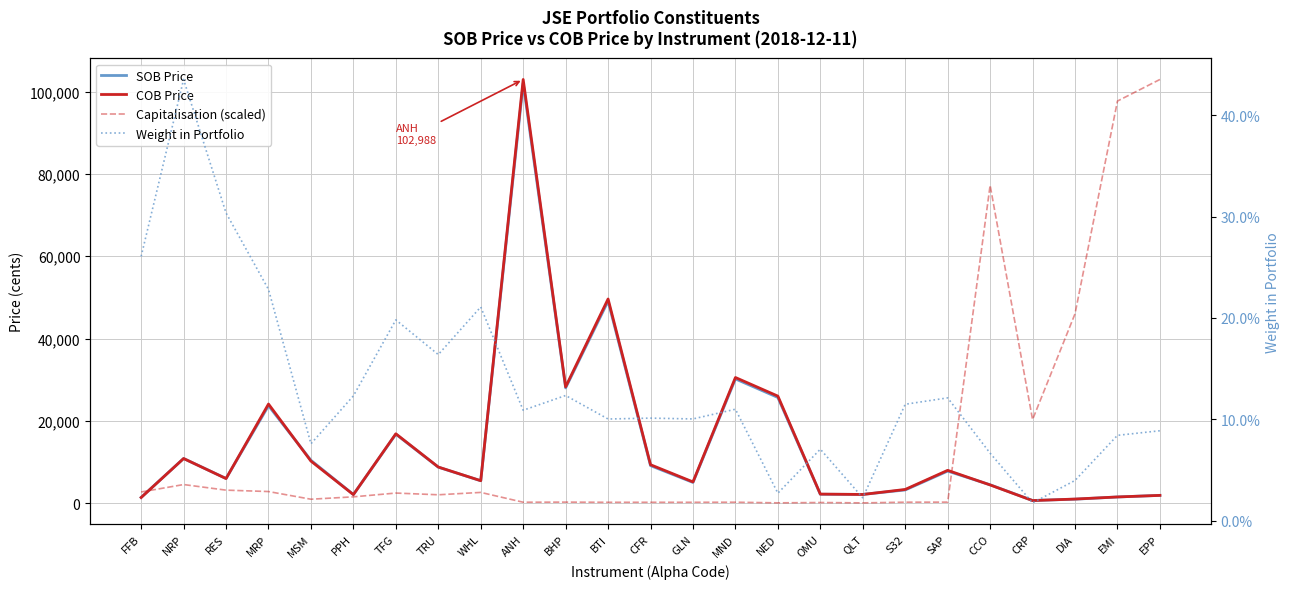

Which series has the widest spread of values?

Capitalisation (scaled)